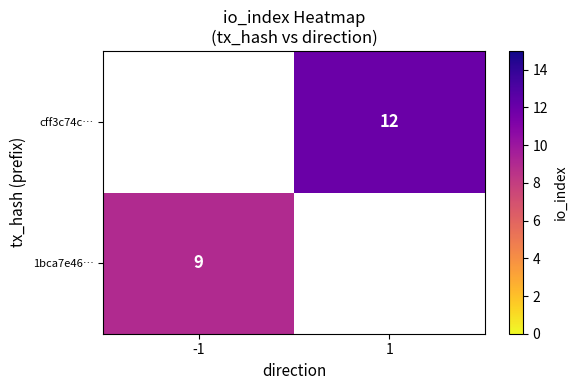

True or false: cff3c74c… has a value of 12 at 1.

True